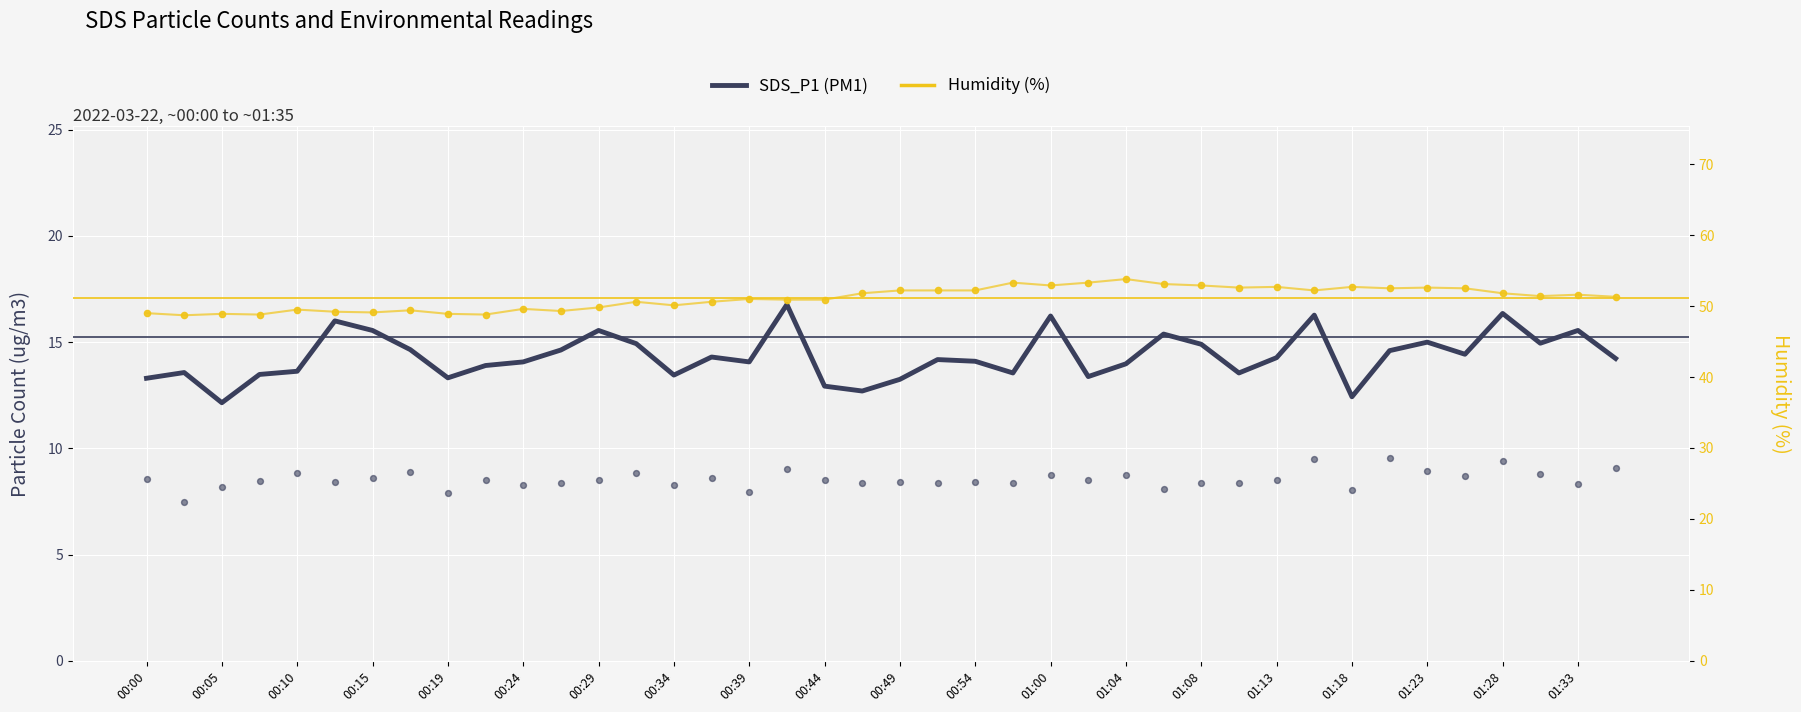

At which category is the sum across all series the highest?

01:00